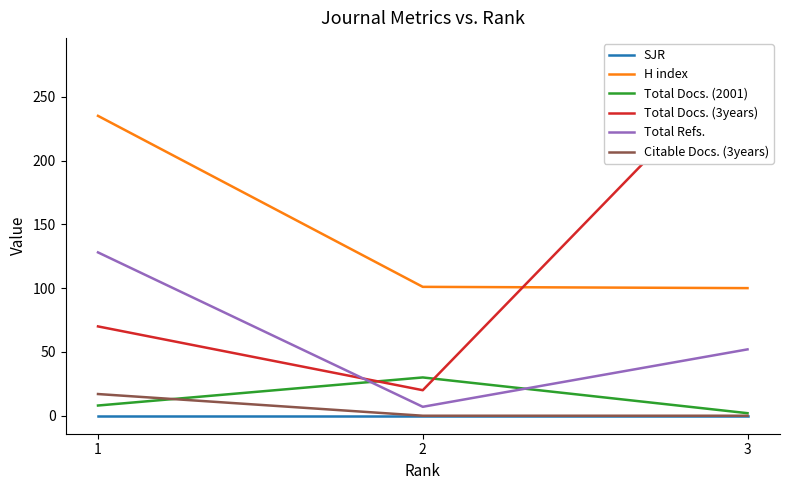

True or false: Total Refs. has a value of 89 at 1.

False